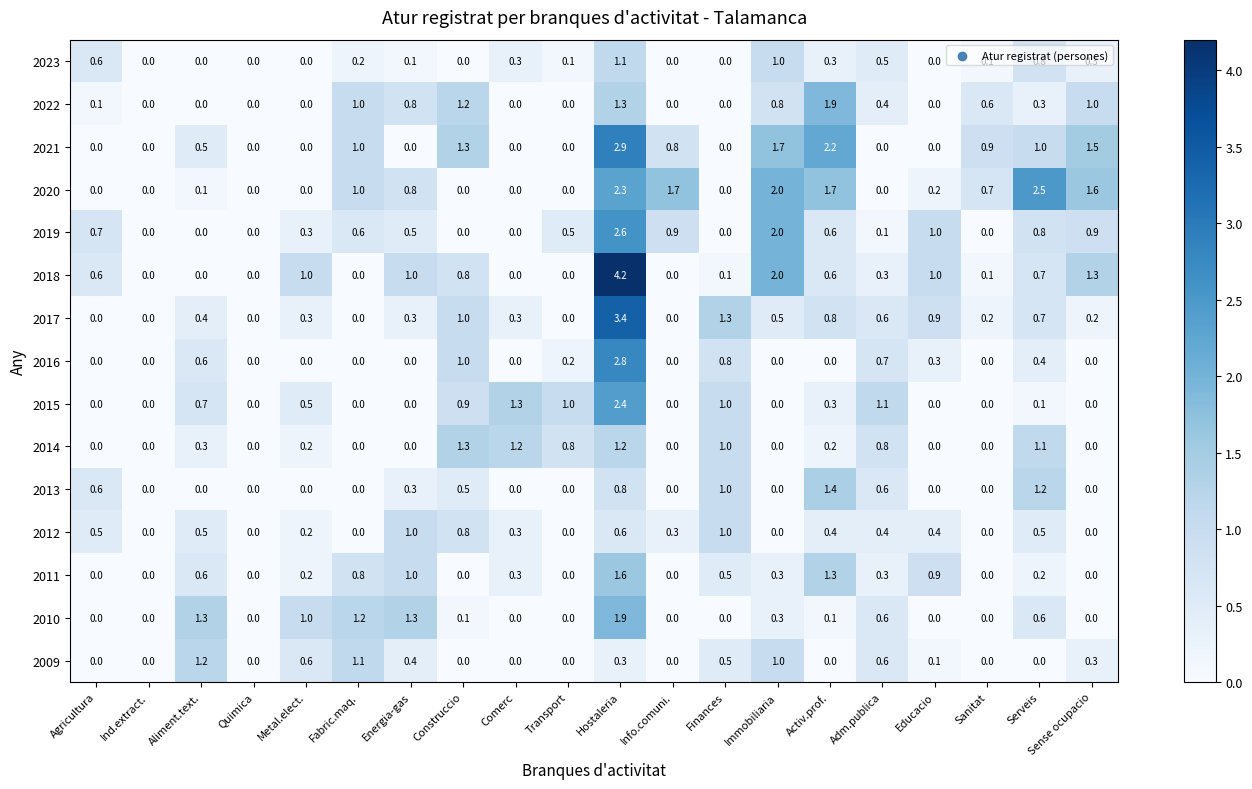

What is the highest value of the 2010 series?

1.9